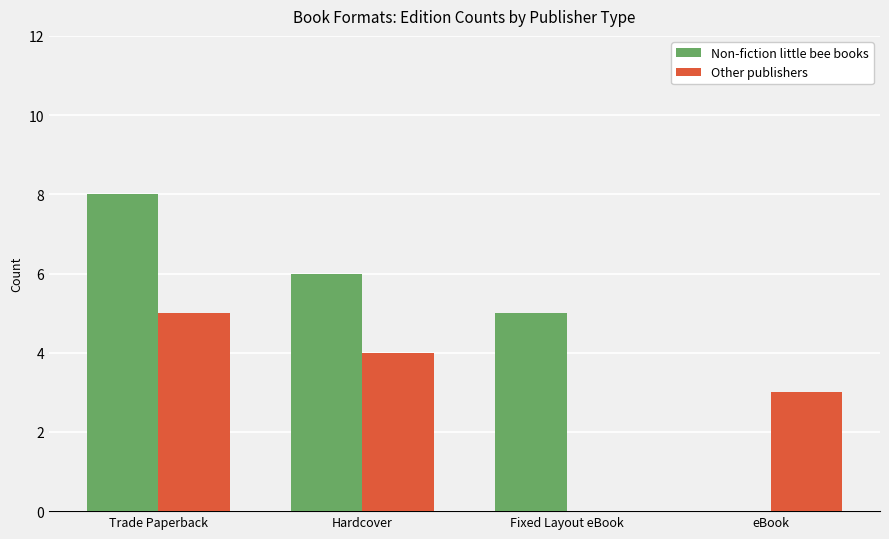

Is it true that Non-fiction little bee books equals 1 at Fixed Layout eBook?

False